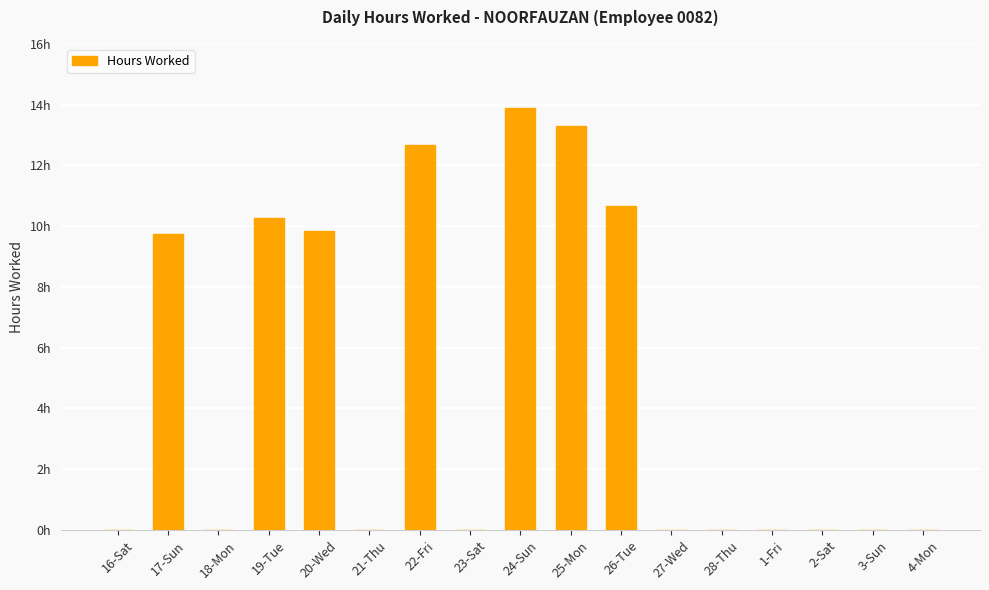

What is the greatest value displayed?

13.9